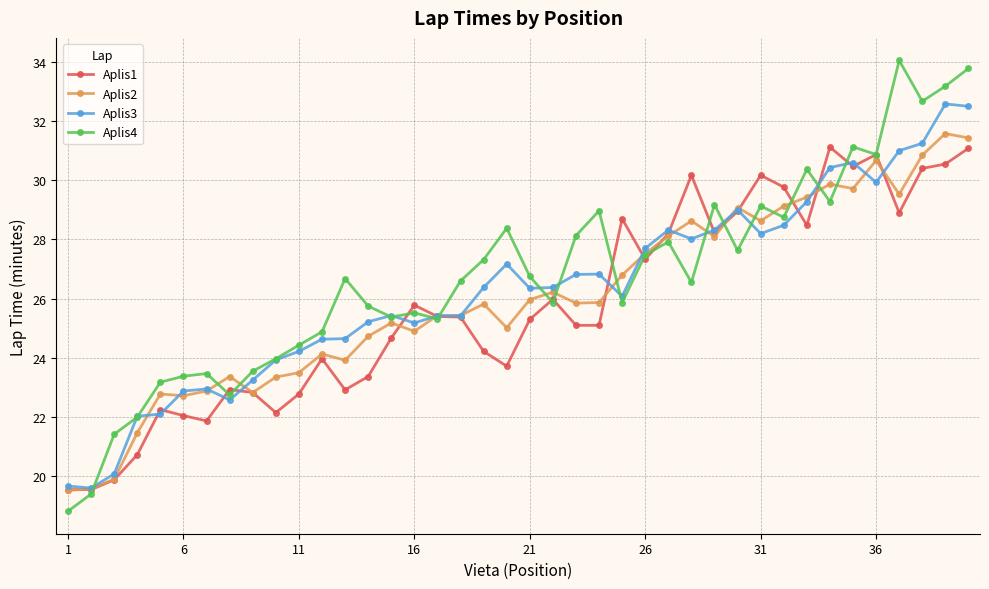

Which series has the largest range (max minus min)?

Aplis4